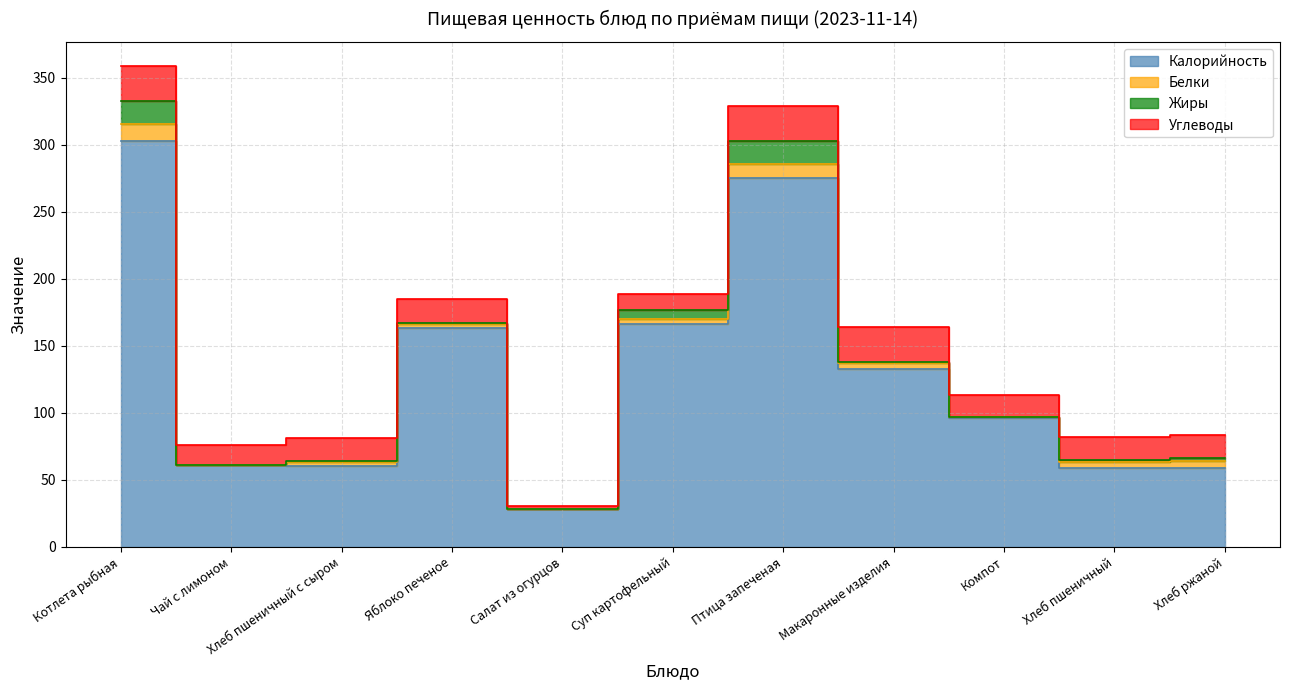

True or false: Углеводы and Белки cross at least once.

False